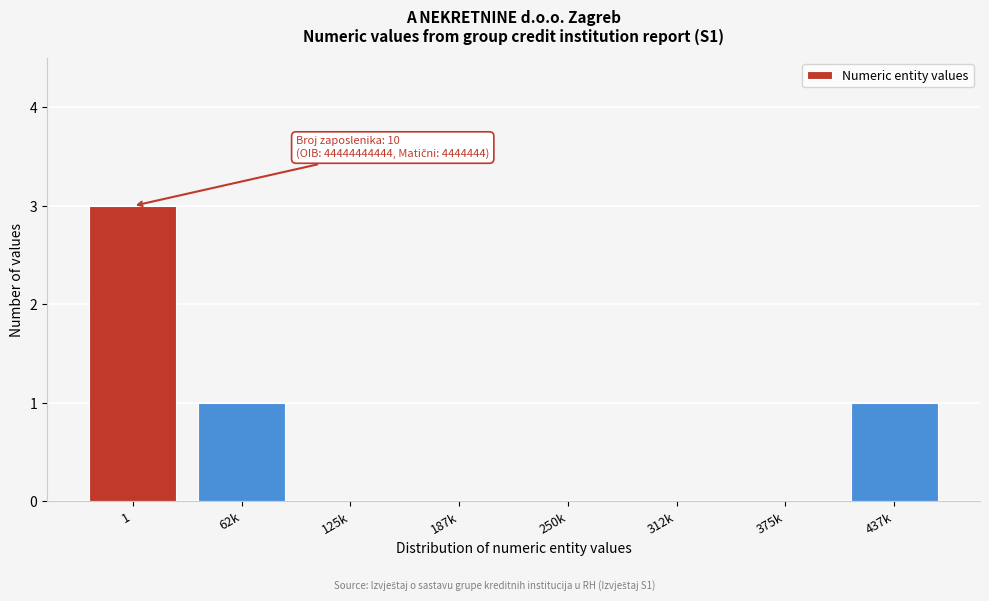

Reading left to right, list all the values displayed in this chart.

1=3	62k=1	125k=0	187k=0	250k=0	312k=0	375k=0	437k=1